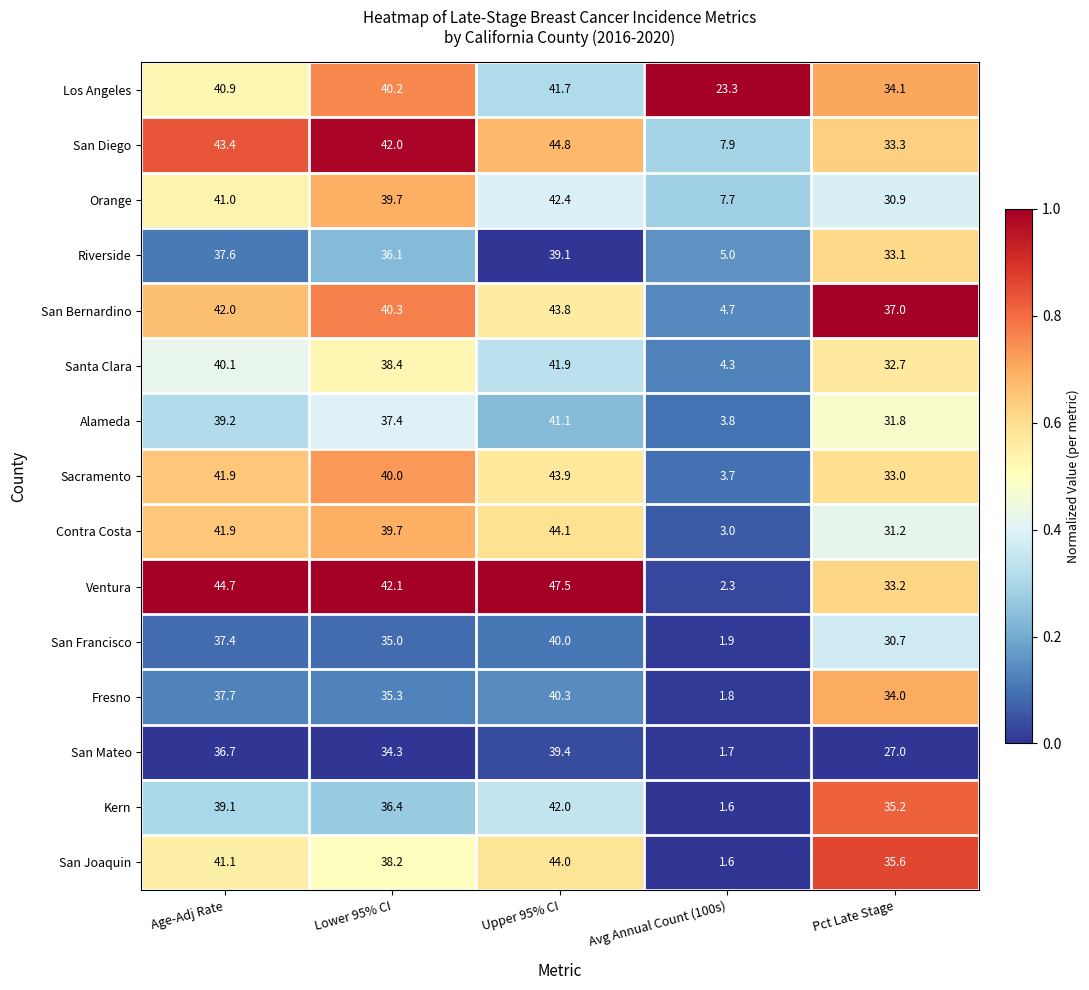

Where is Alameda nearest to the value 22?

Pct Late Stage